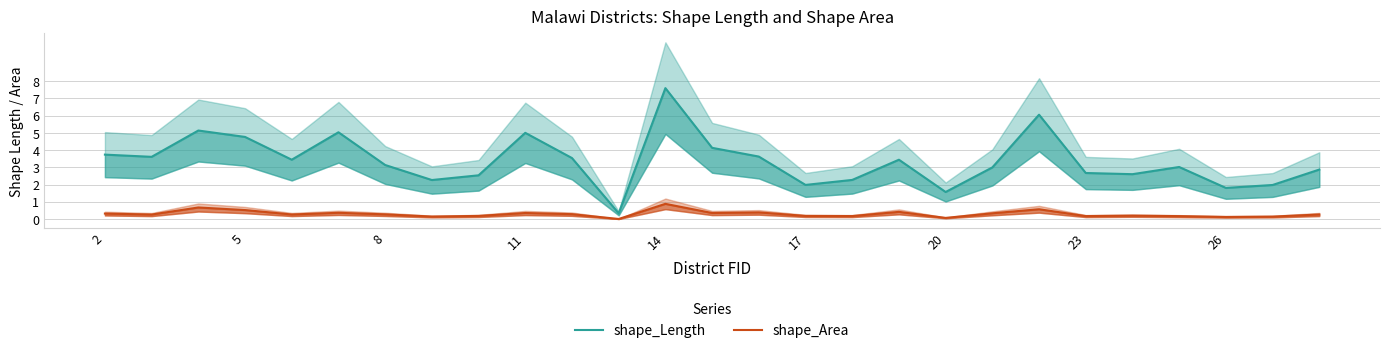

What is the highest value of the shape_Length series?

7.6